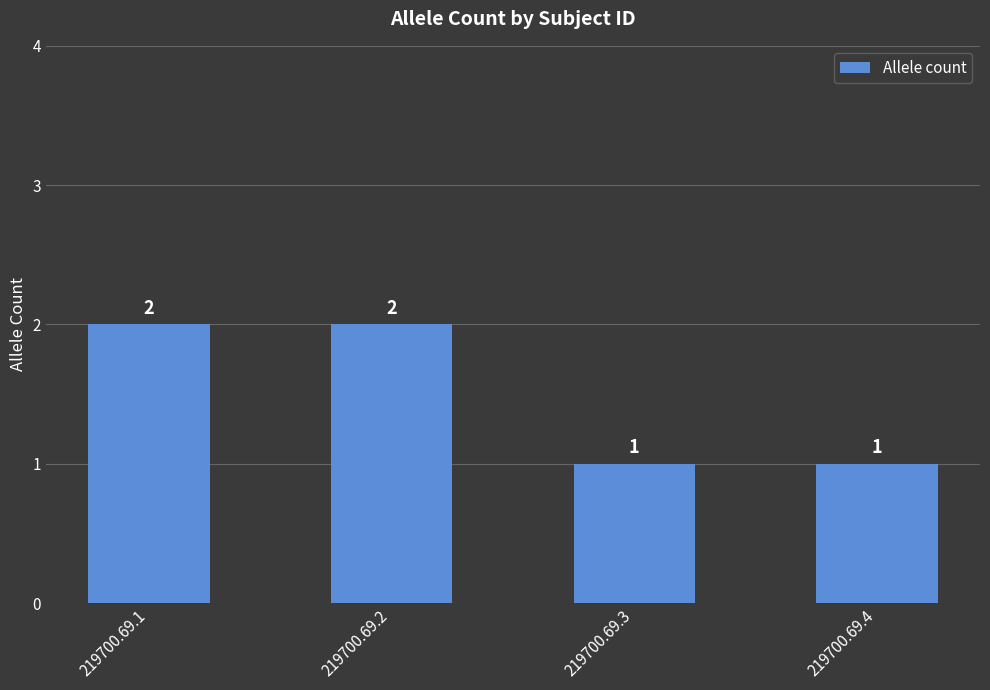

True or false: the data shows 3 at 219700.69.1.

False